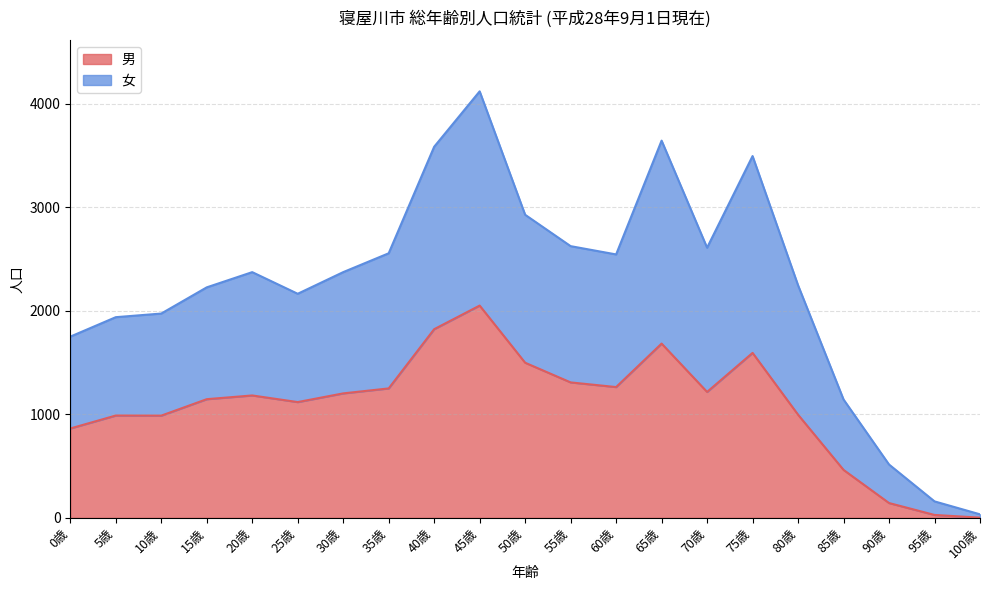

Which series has the largest total across all categories?

女